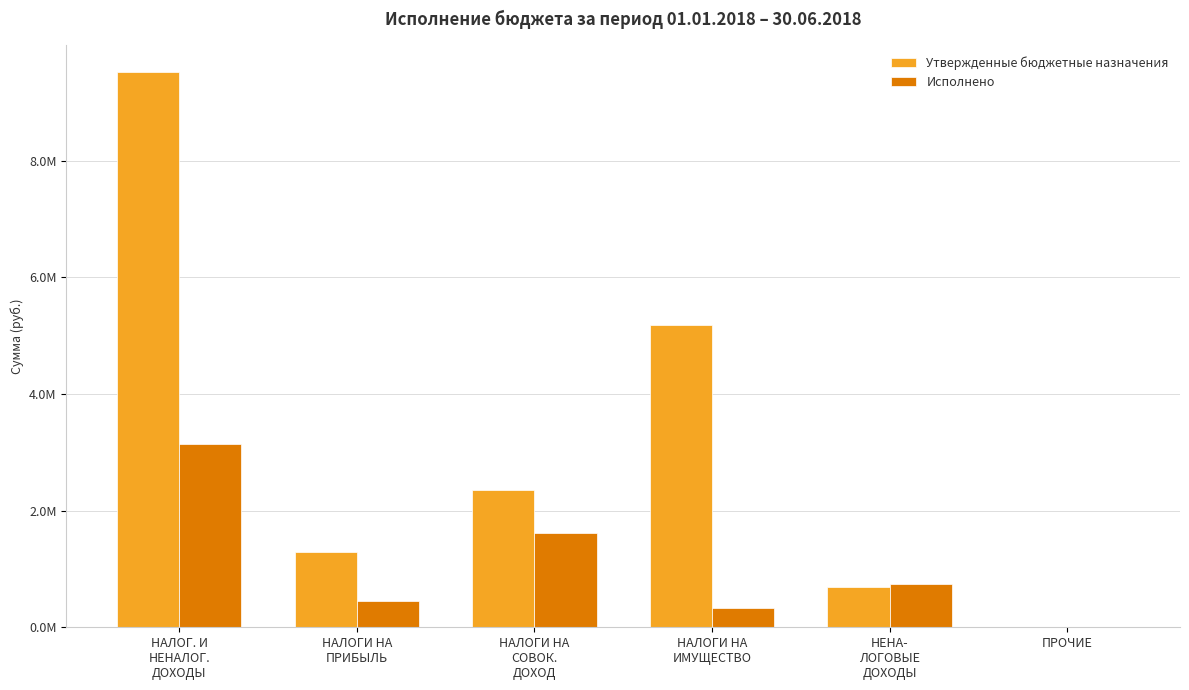

Between ПРОЧИЕ and НЕНА-
ЛОГОВЫЕ
ДОХОДЫ, which is larger?

НЕНА-
ЛОГОВЫЕ
ДОХОДЫ